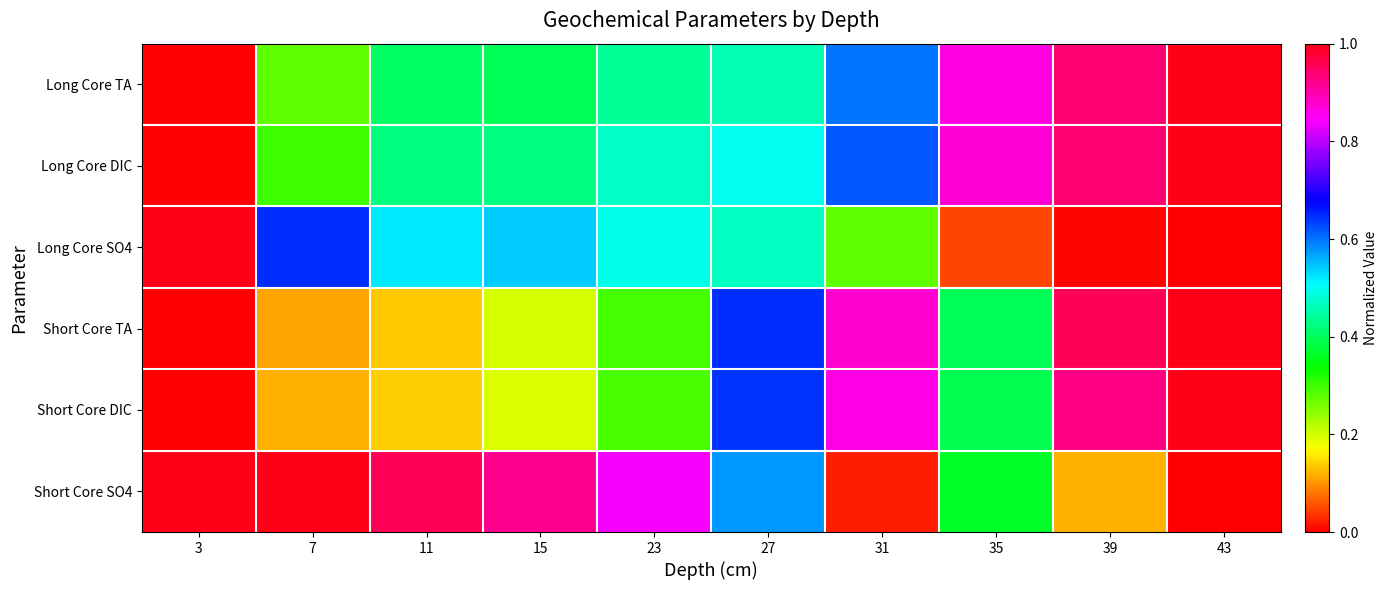

List the series in order of their peak value, lowest first.

Long Core TA, Long Core DIC, Long Core SO4, Short Core TA, Short Core DIC, Short Core SO4